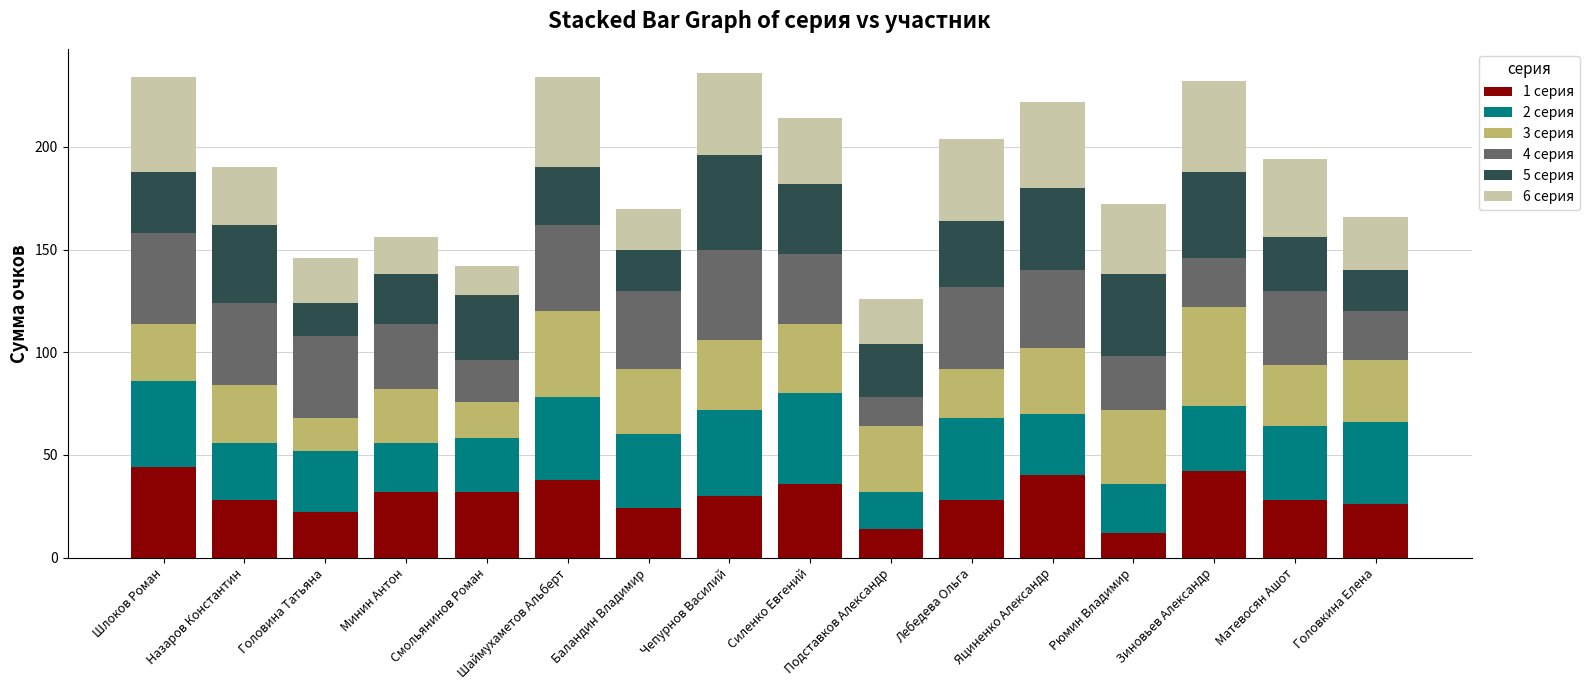

The 1 серия series shows 8 at Лебедева Ольга. True or false?

False